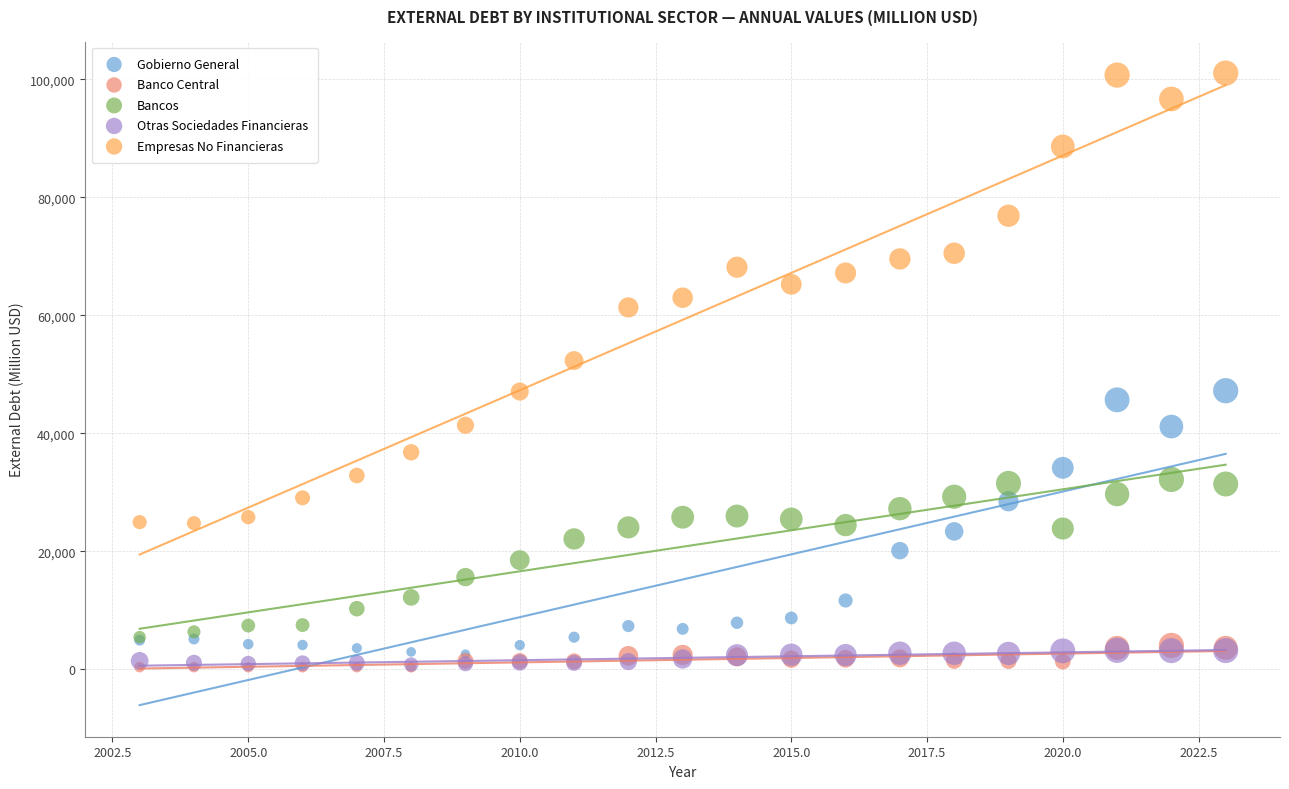

Across all series, what Y value is closest to 50689?

52326.9